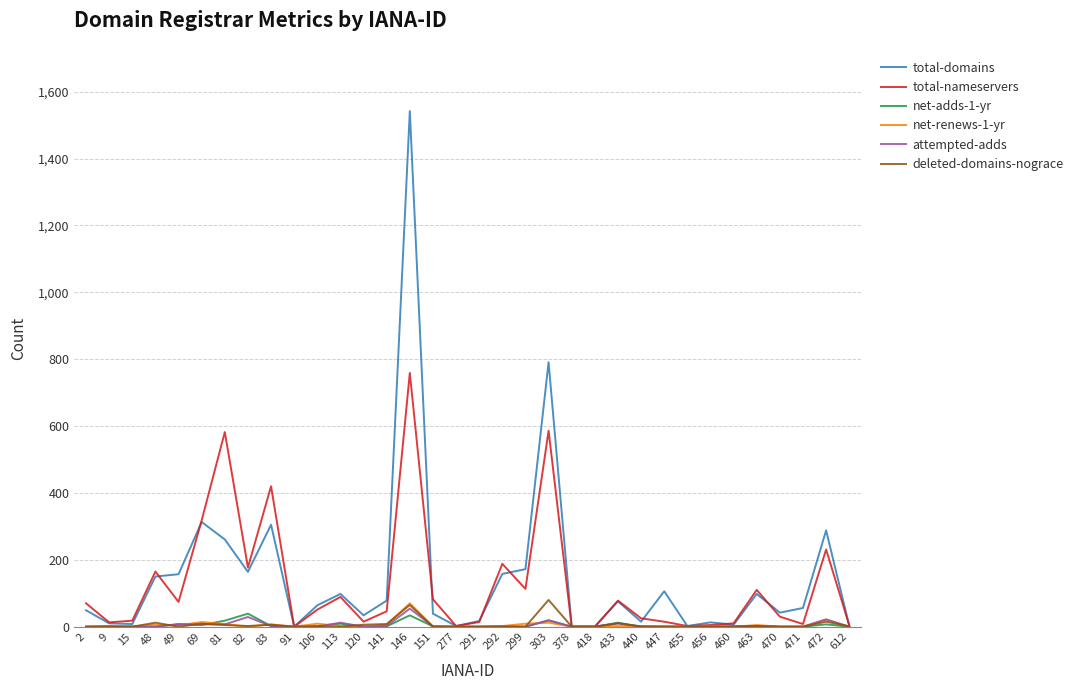

The value of attempted-adds at 277 is 0. True or false?

True